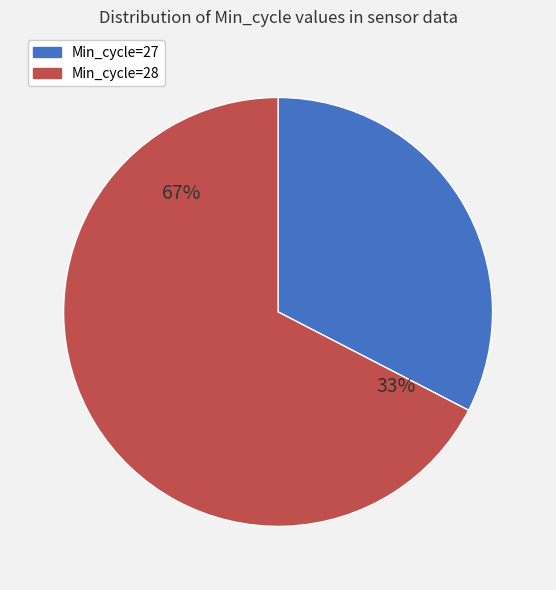

Combined, do 21 and 34 account for over 50%?

No